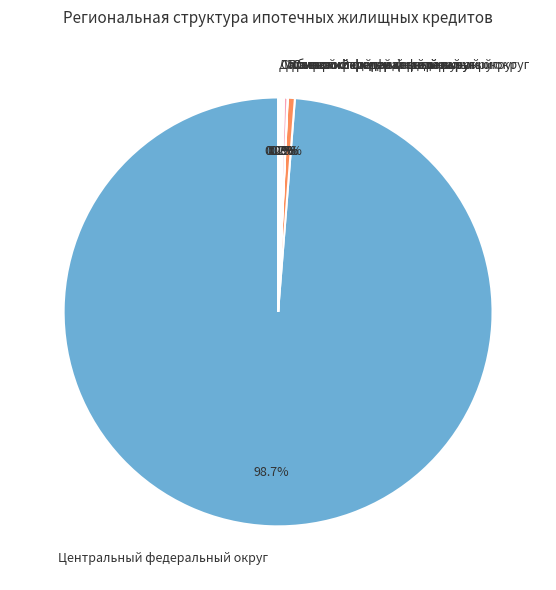

To the nearest percent, what is the difference between the largest and smallest slice percentages?

99%